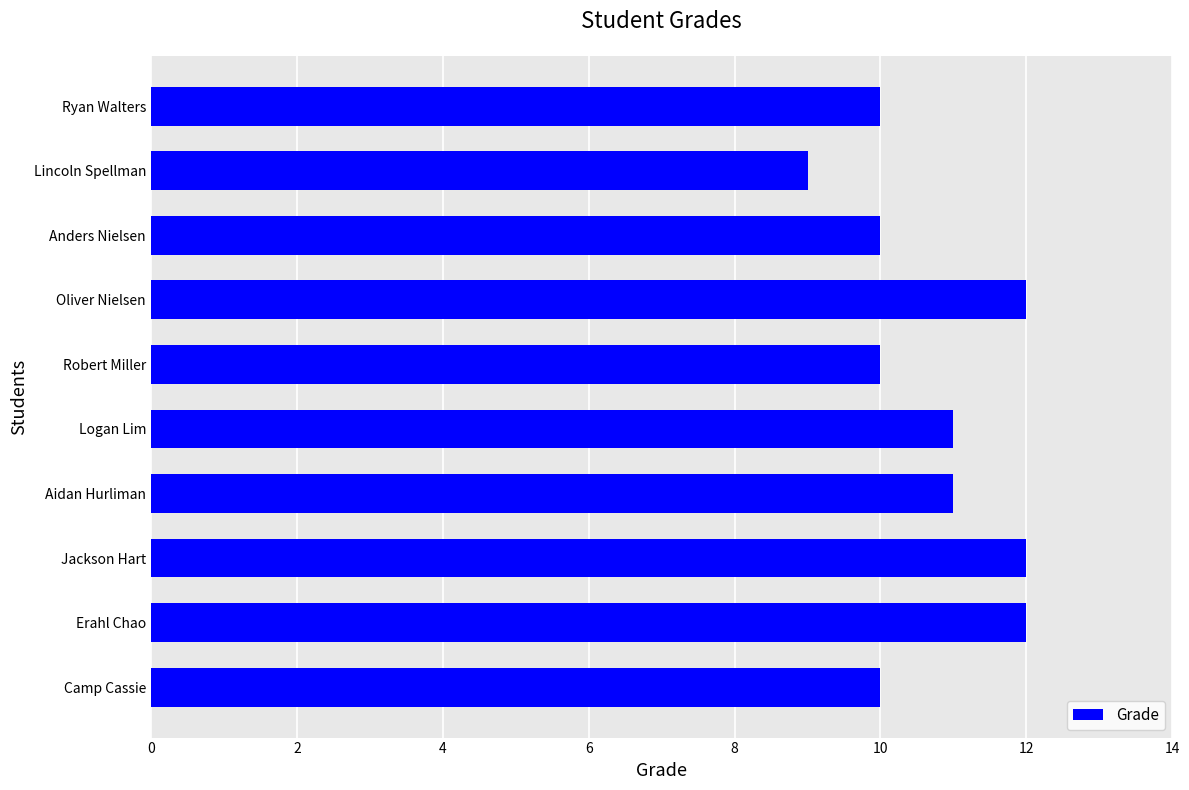

The chart shows a value of 10 at Robert Miller. True or false?

True